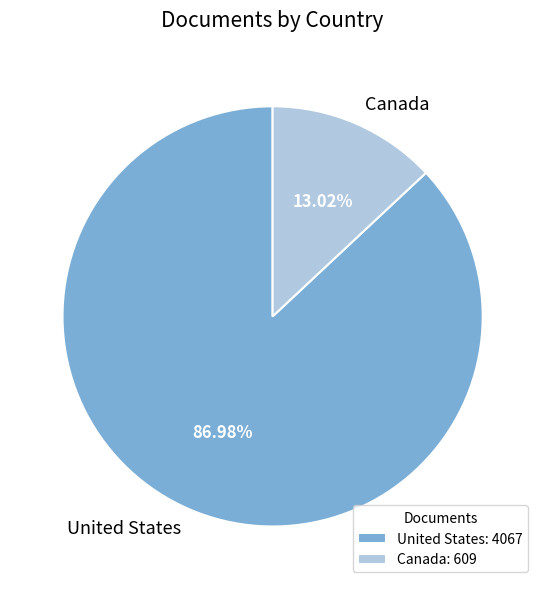

How many slices are in this pie chart?

2